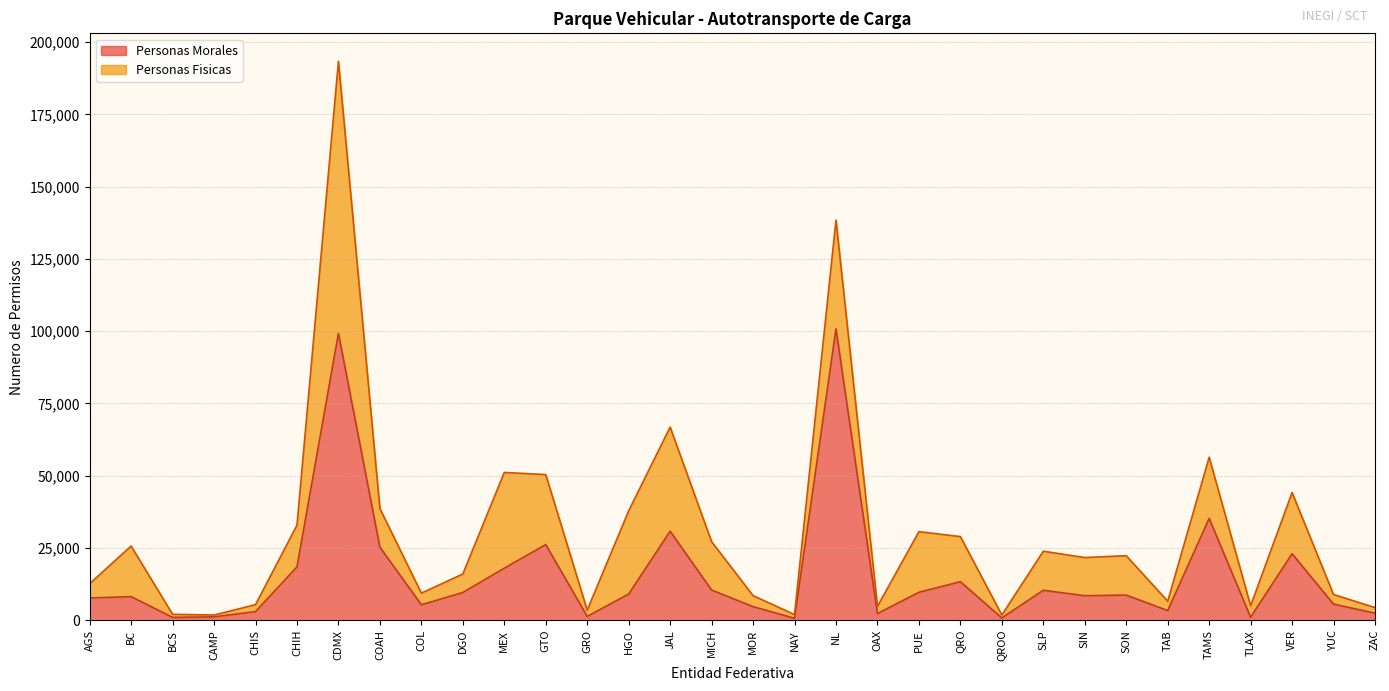

What is the maximum value shown in the chart?

100796